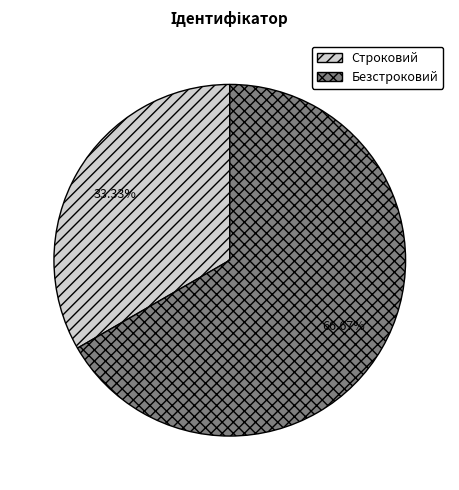

Is it true that Безстроковий is 59% of the pie?

False